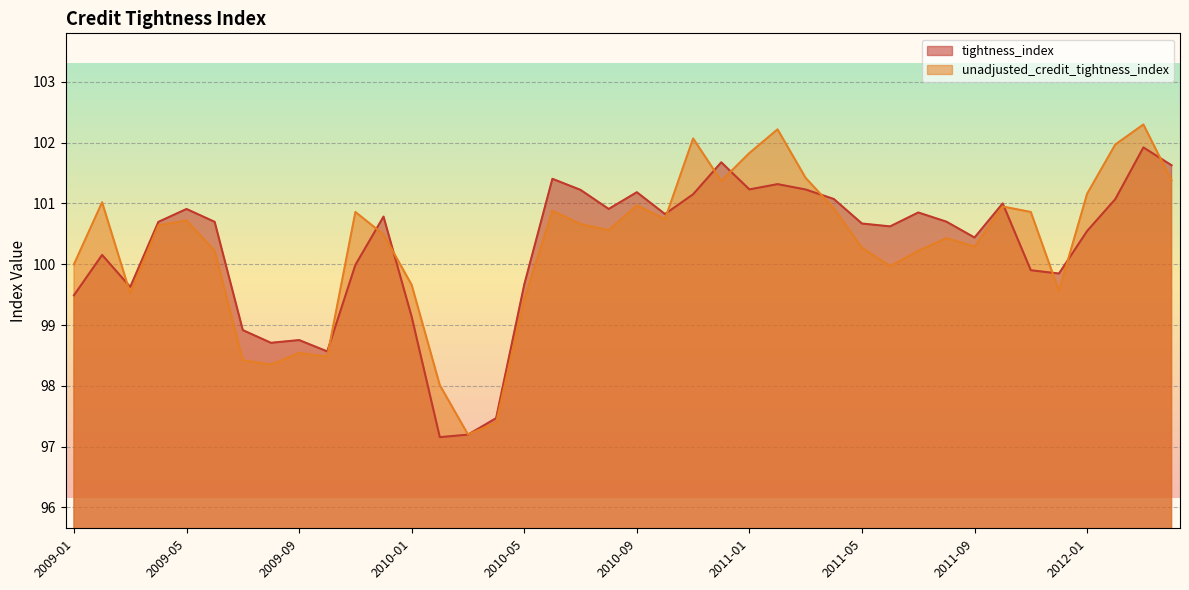

What is the average value of the tightness_index series?

100.3